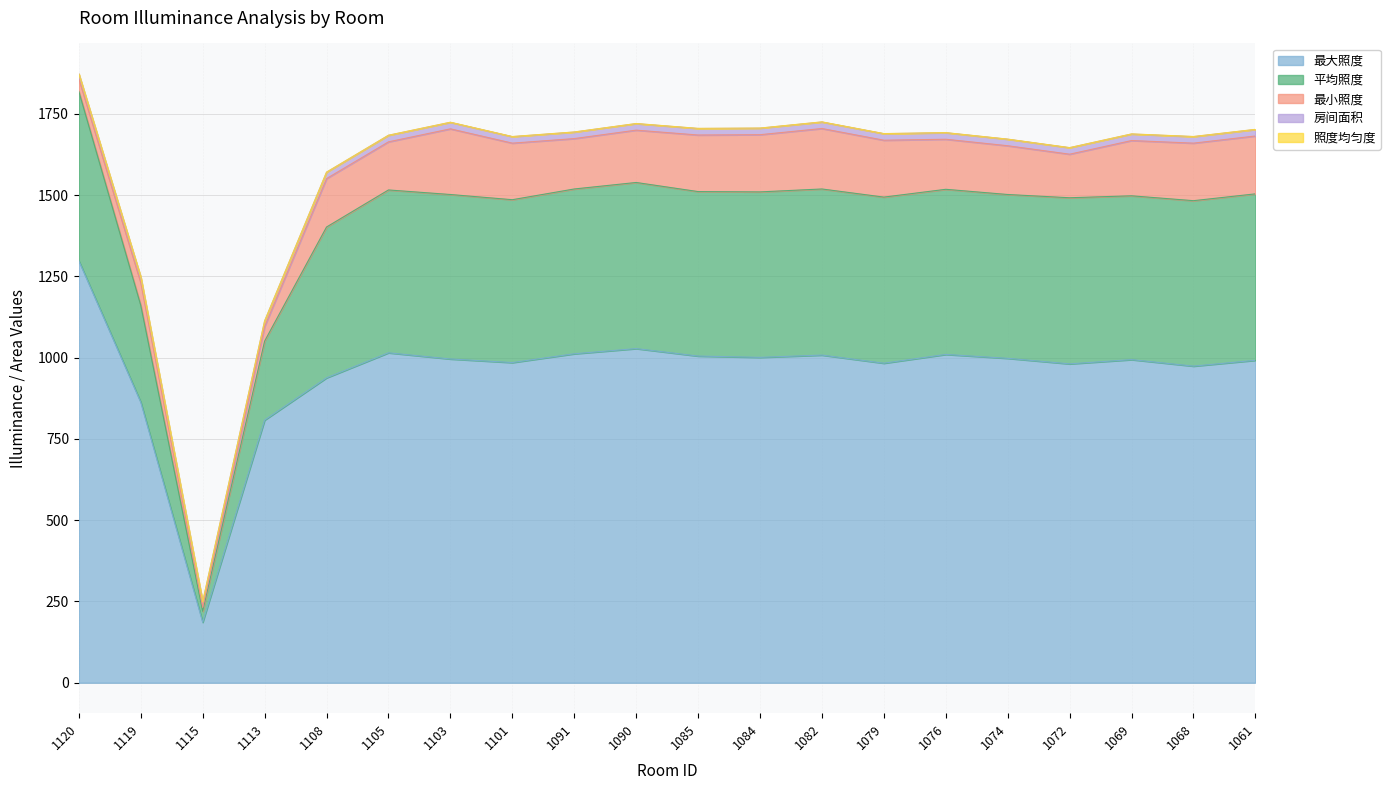

Rank the series by their maximum value, from lowest to highest.

照度均匀度, 房间面积, 最小照度, 平均照度, 最大照度